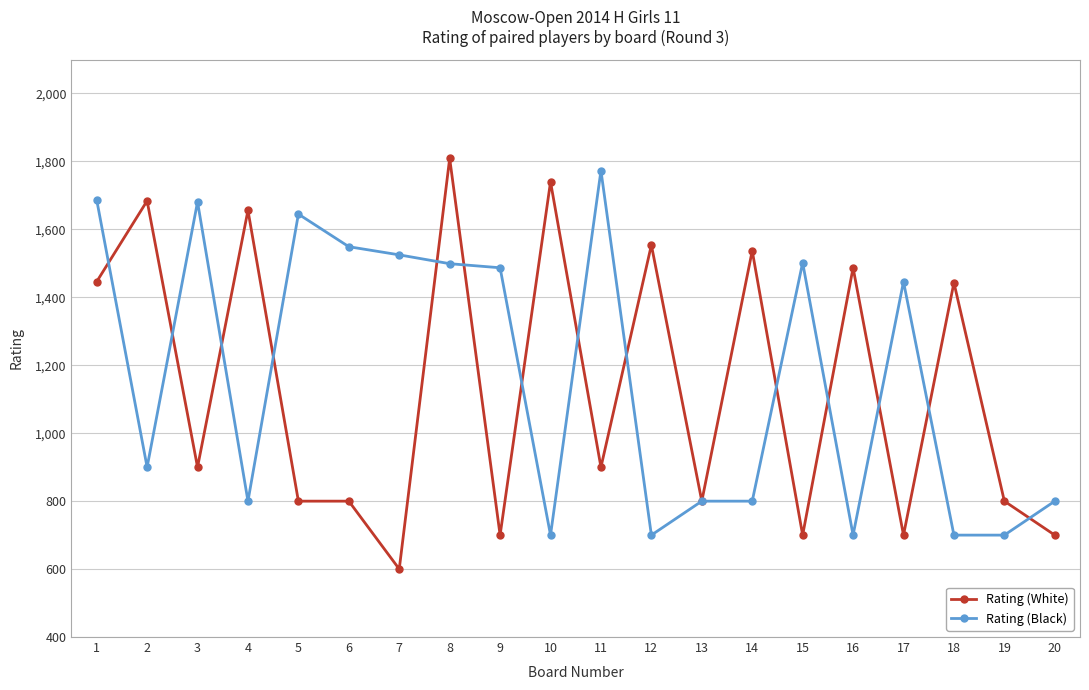

Which series changed the most between 9 and 10?

Rating (White)